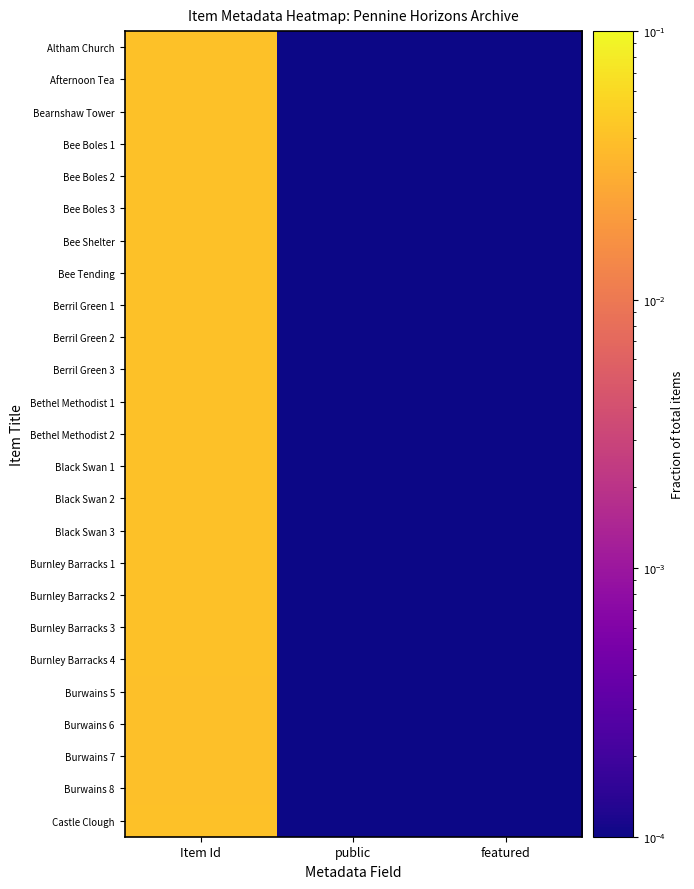

Which series has the largest total across all categories?

Bee Tending